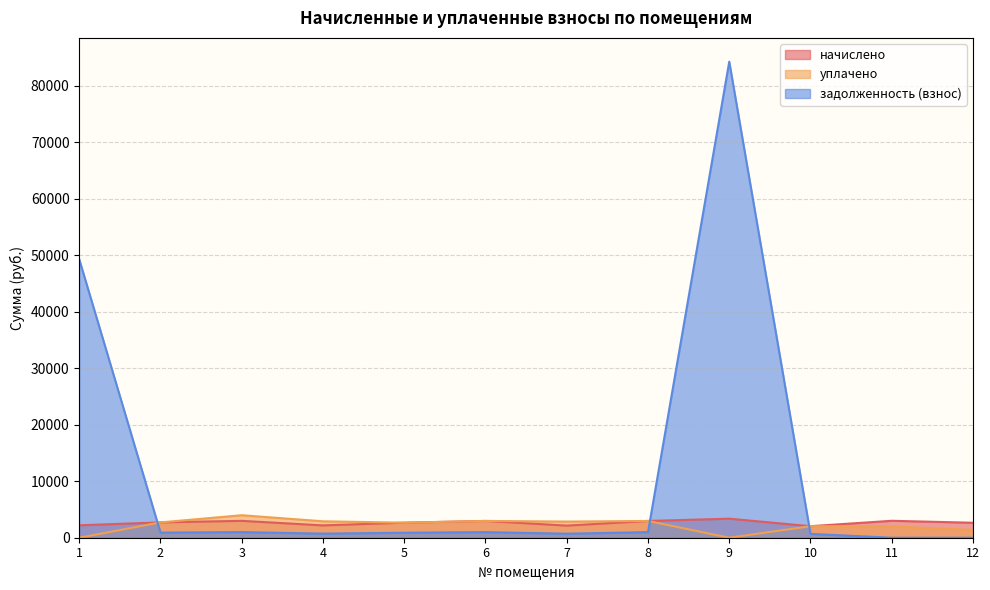

Which series has the largest total across all categories?

задолженность (взнос)